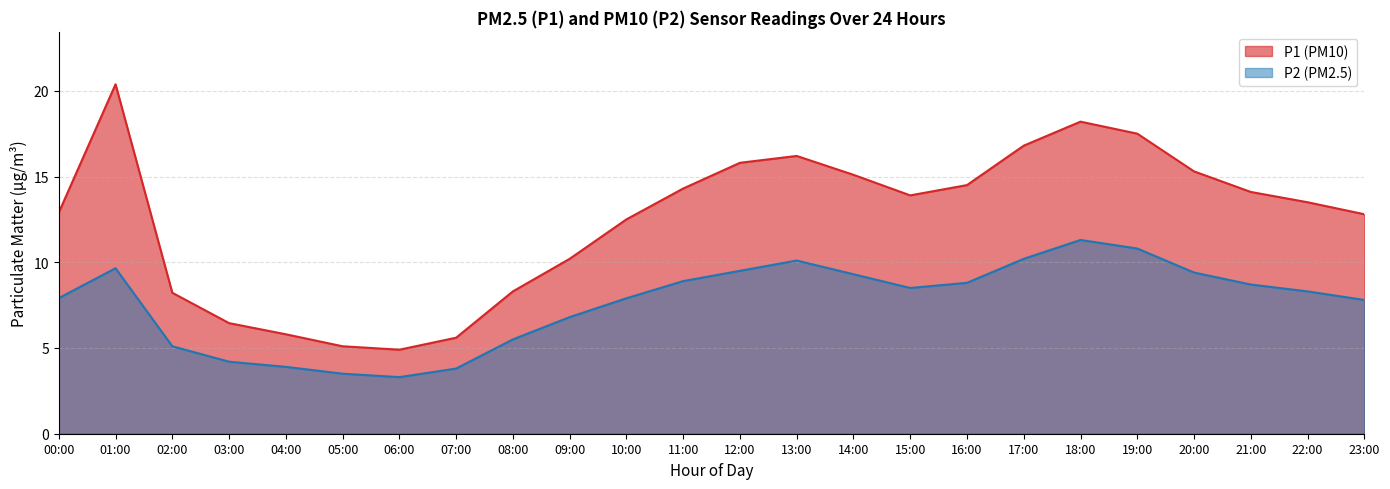

Is it true that P2 equals 5.1 at 02:00?

True